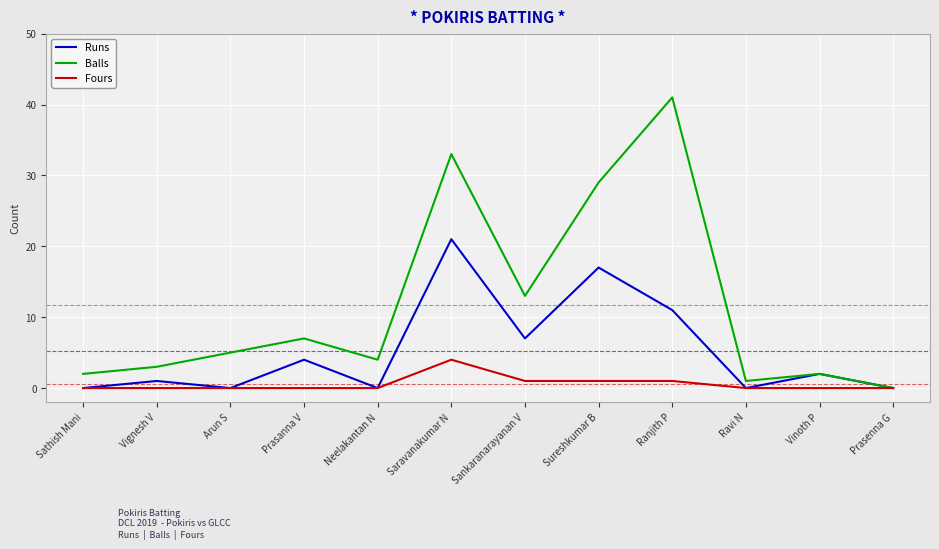

Rank the series by their average value, from lowest to highest.

Fours, Runs, Balls